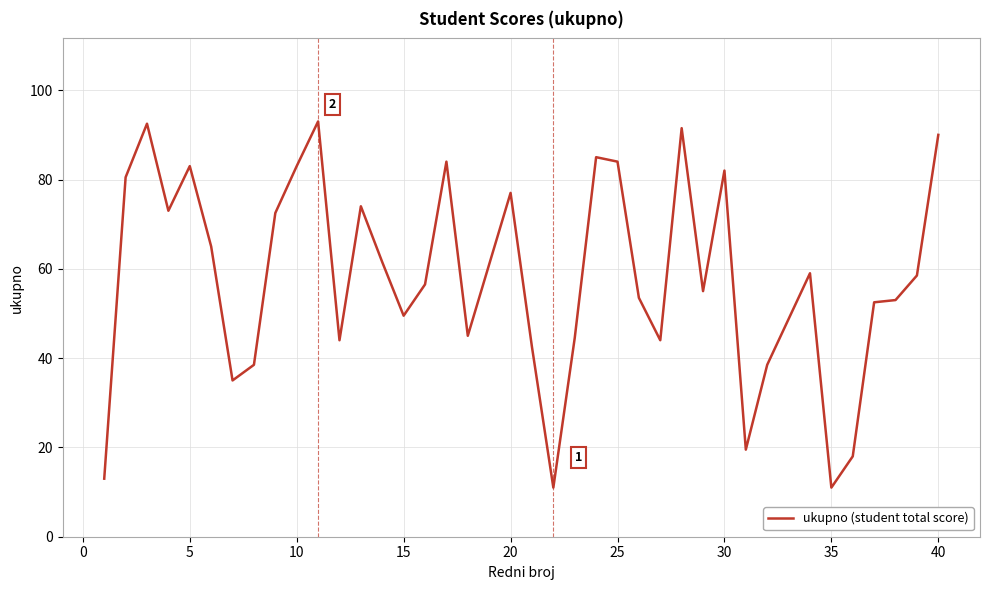

How many categories are shown in the chart?

38